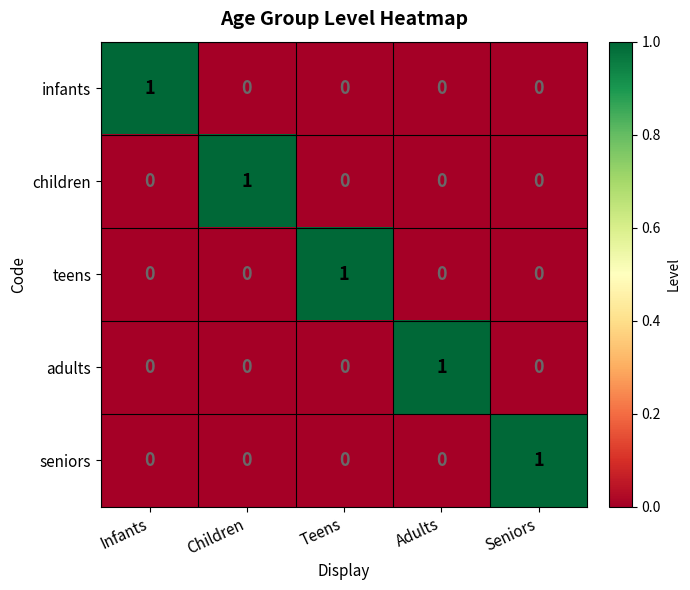

Count the number of categories in the chart.

5